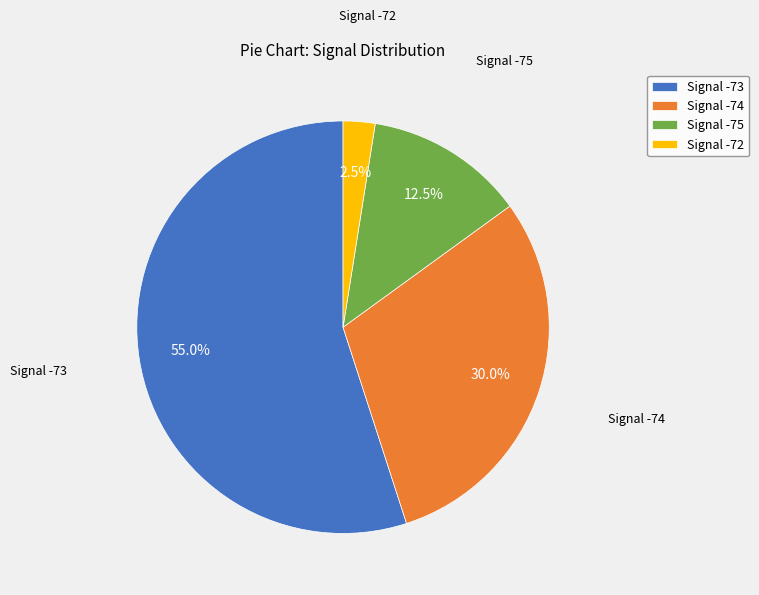

What is the total percentage of Signal -75 and Signal -74?

42.5%